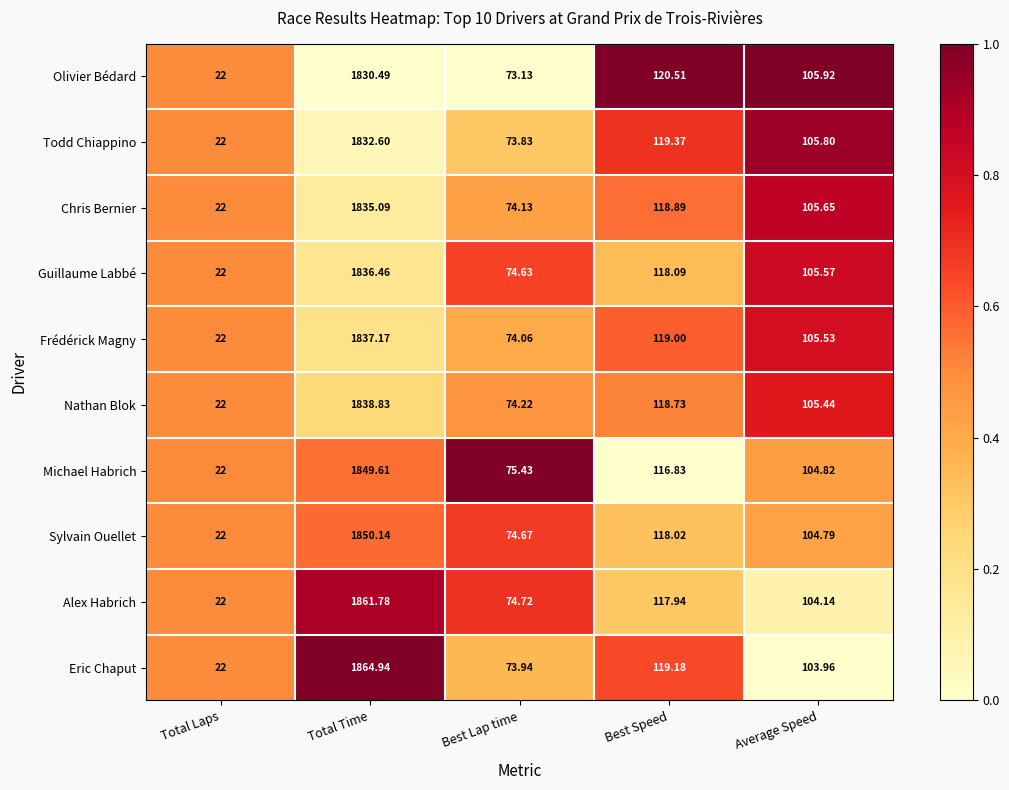

What is the total value across all series at Average Speed?

1051.6